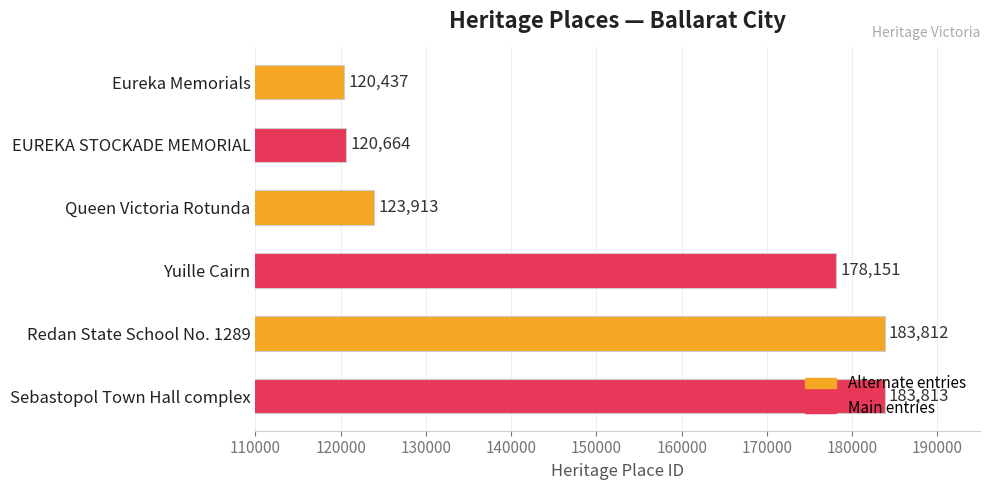

List the labels in order of value, largest first.

Sebastopol Town Hall complex, Redan State School No. 1289, Yuille Cairn, Queen Victoria Rotunda, EUREKA STOCKADE MEMORIAL, Eureka Memorials